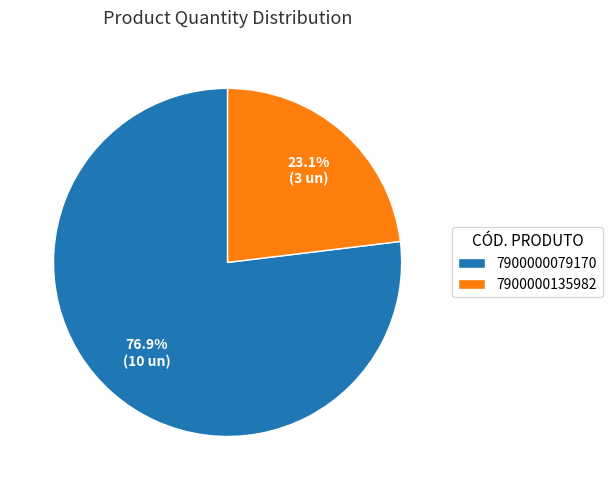

To the nearest percent, what is the difference between the largest and smallest slice percentages?

54%